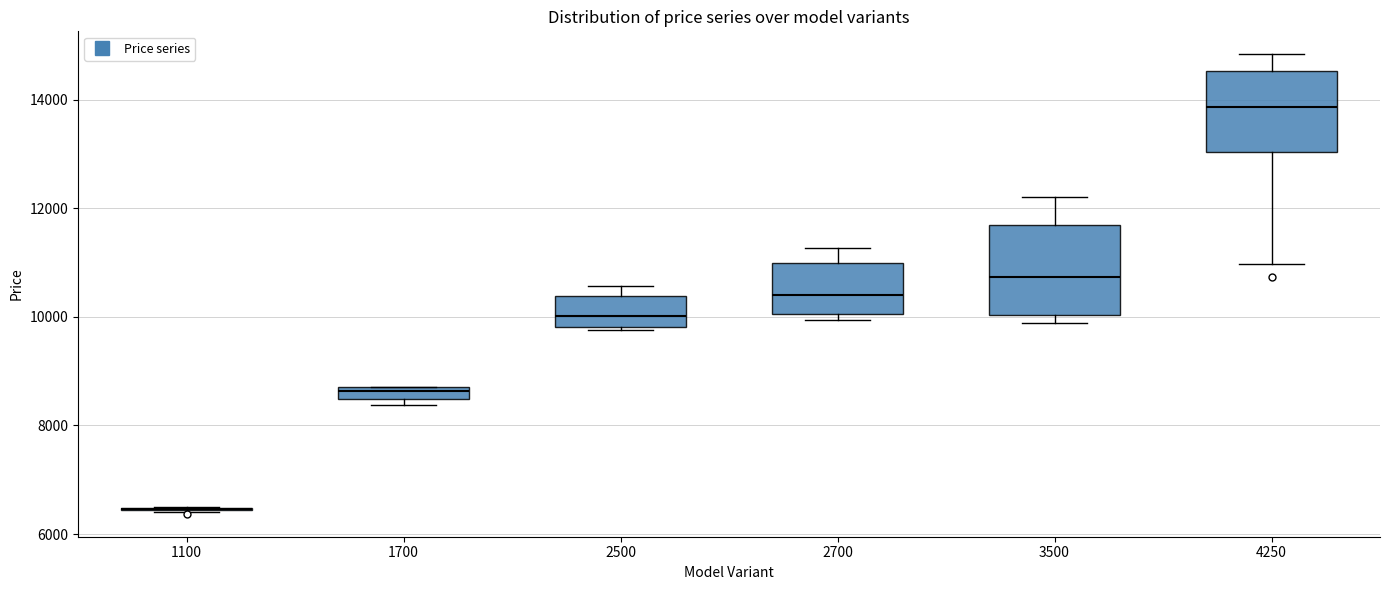

Where is the upper edge of the box at x = 2700 on the y-axis? The values are not printed on the chart, so give them approximately, as read against the axis.

11000